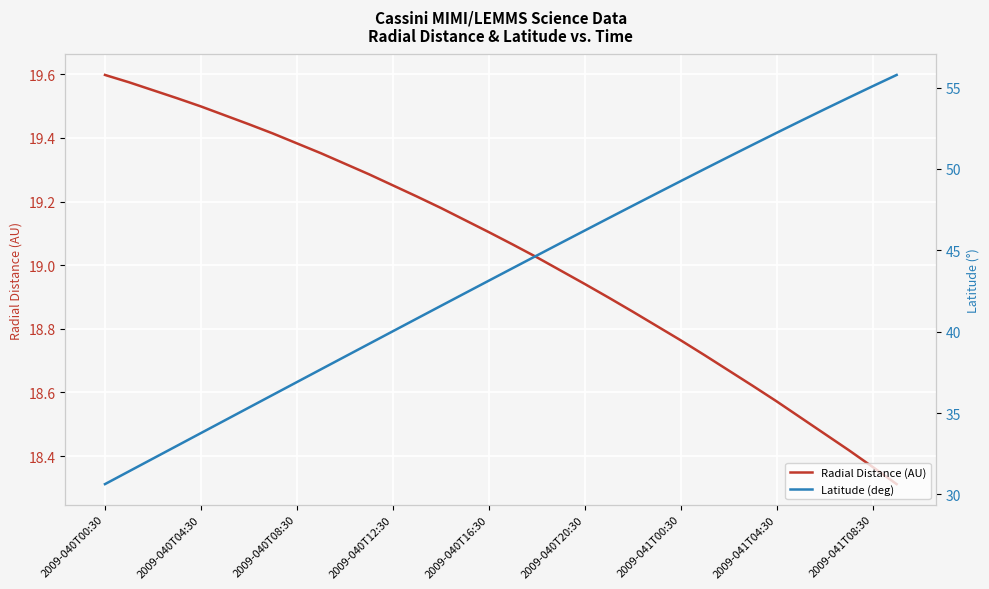

True or false: Latitude (deg) and Radial Distance (AU) intersect in this chart.

False